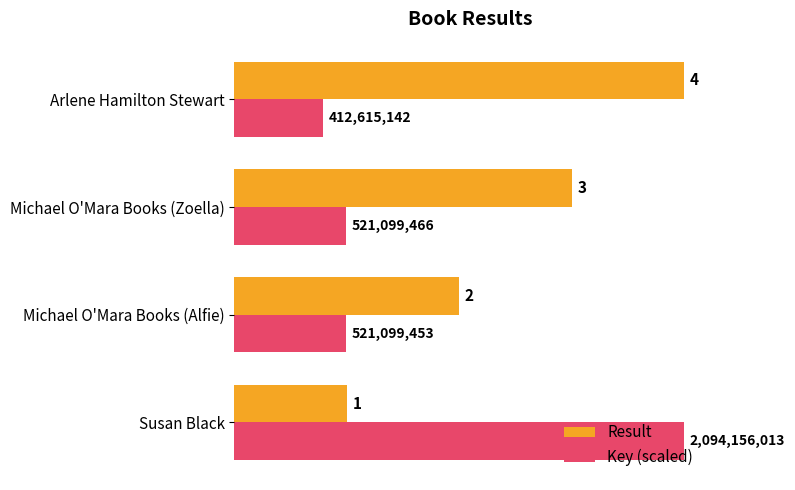

Is it true that Key (scaled) equals 1.7 at Michael O'Mara Books (Zoella)?

False